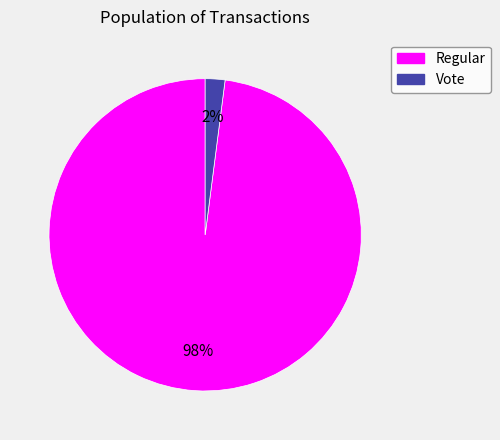

To the nearest percent, what is the difference between the largest and smallest slice percentages?

96%